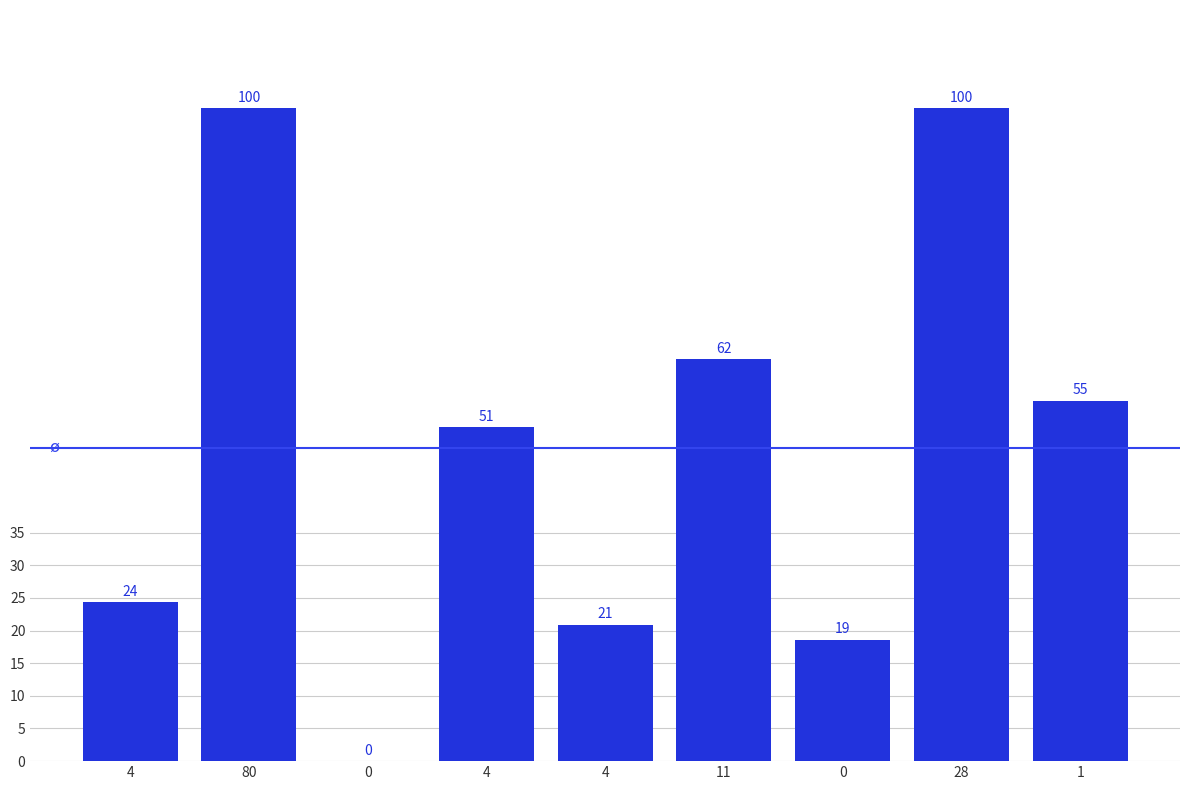

What is the difference between the maximum and minimum values?

100.0